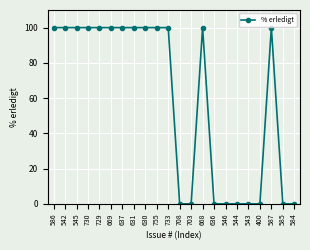

Which has a higher value, 400 or 668?

668